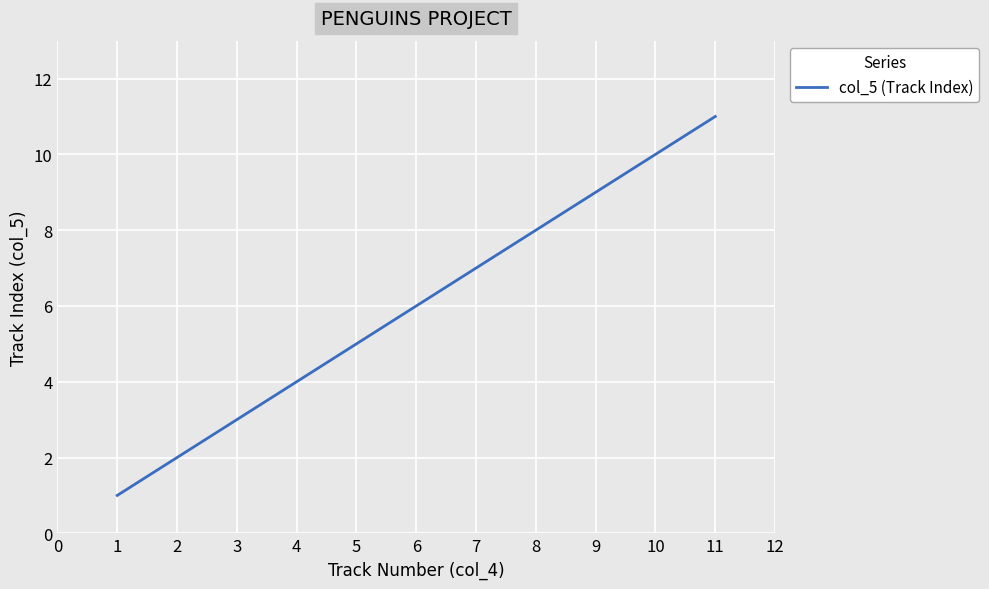

True or false: the data has more than 2 interior local peaks.

False